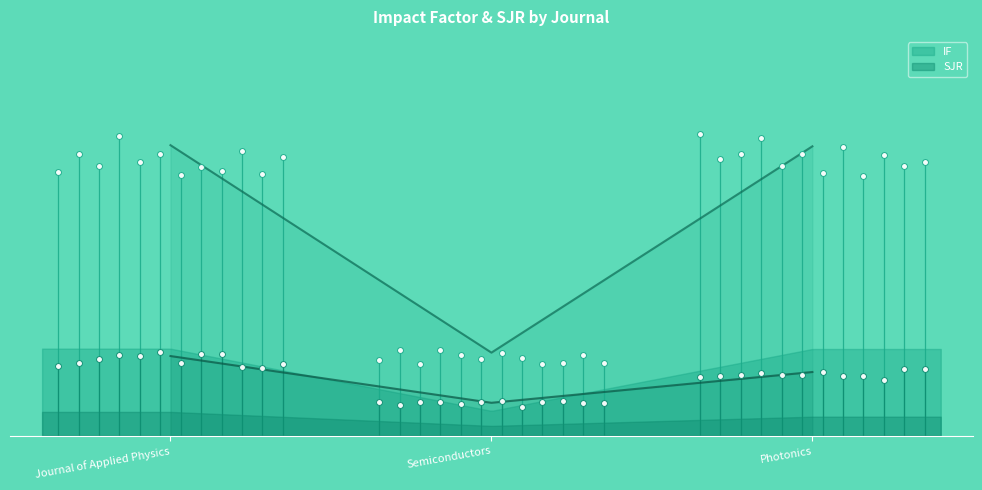

What is the total value across all series at Journal of Applied Physics?

3.2